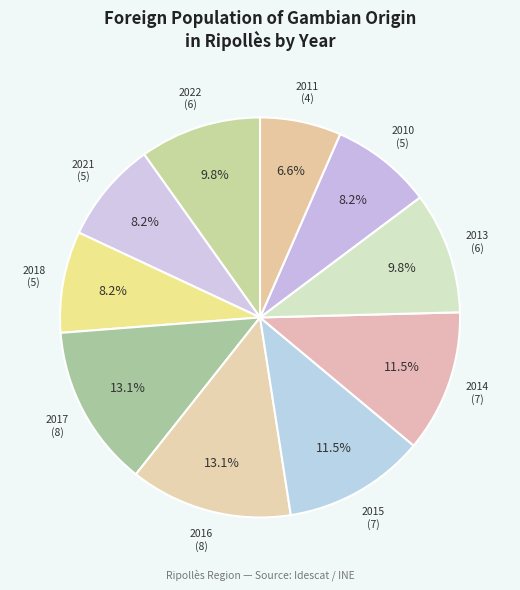

Count the number of slices in the pie.

10